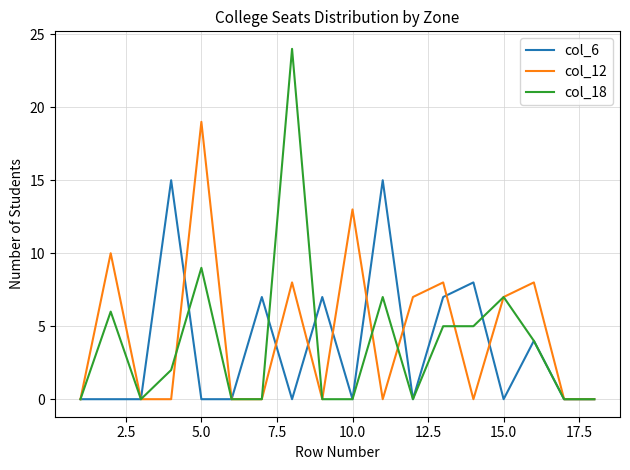

What are all the series names shown in the legend?

col_6, col_12, col_18